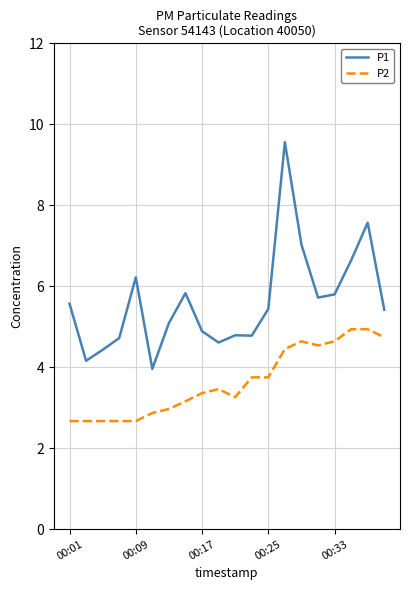

How many values in the P1 series are below 5?

8